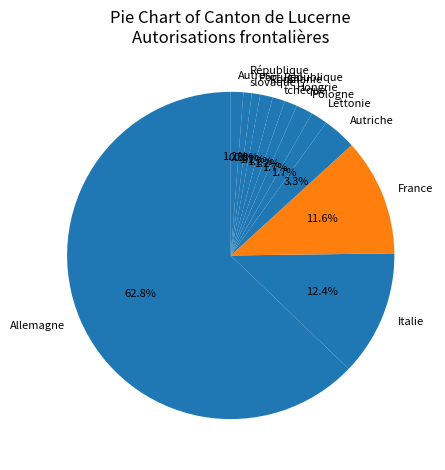

Between Autres and Italie, which is larger?

Italie